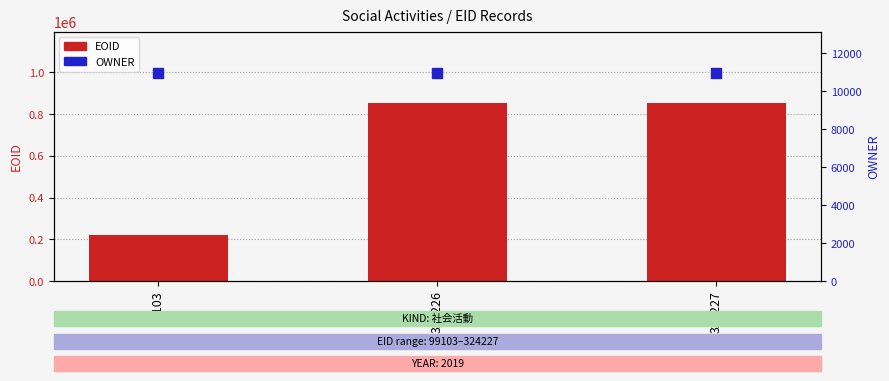

What is the total value across all series at 324226?

865012